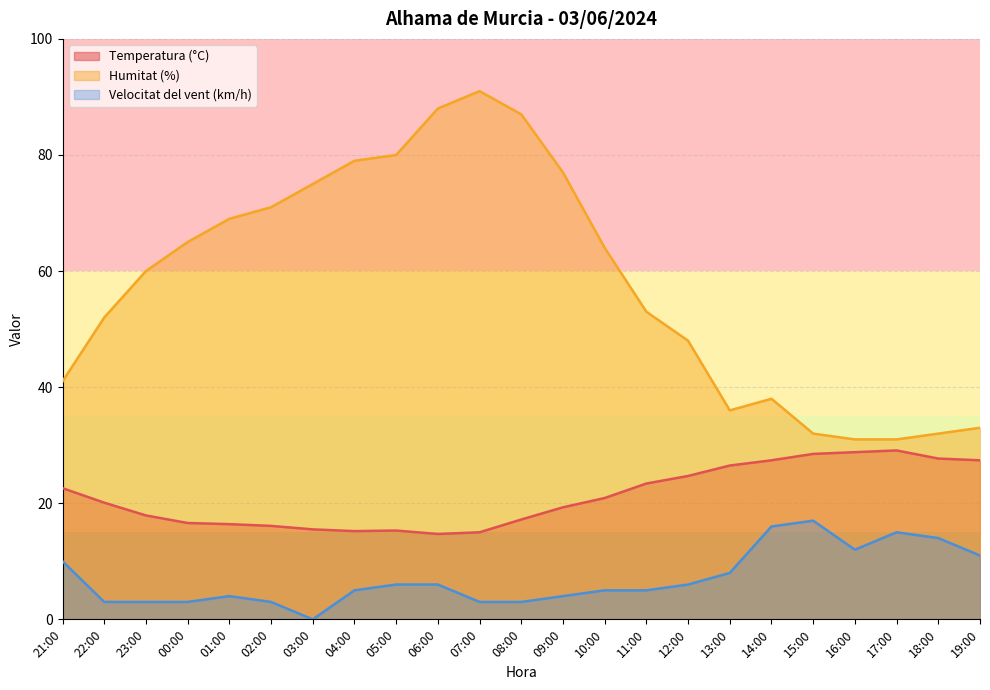

What is the spread (max minus min) of values at 01:00?

65.0